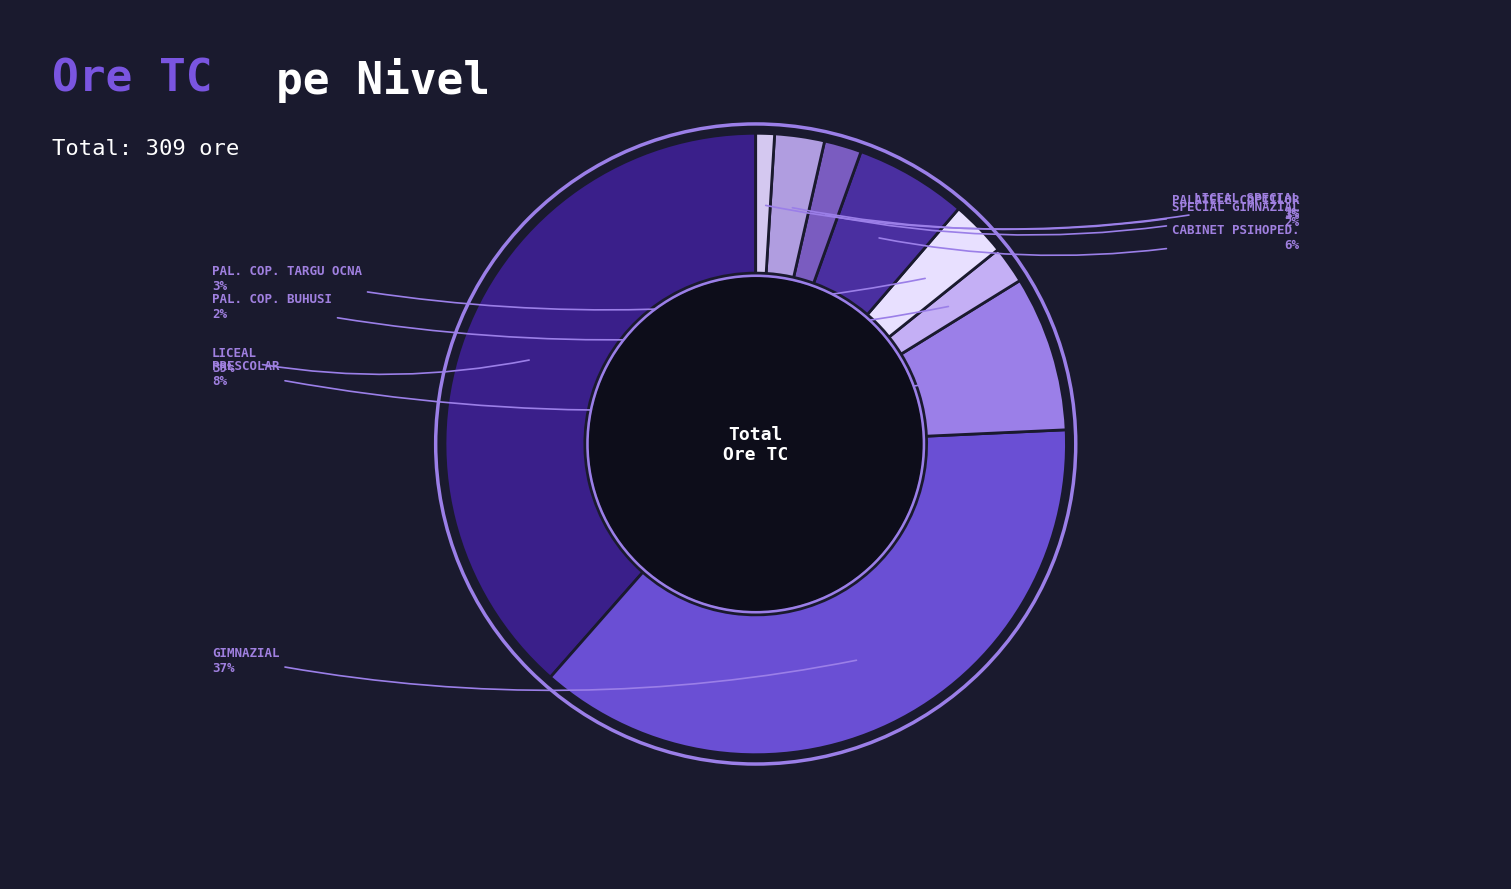

To the nearest percent, what is the difference between the largest and smallest slice percentages?

38%